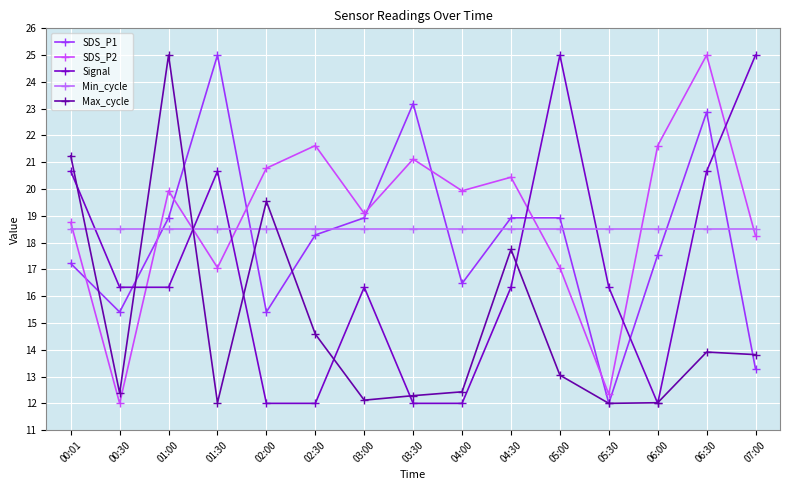

True or false: Signal and Max_cycle intersect in this chart.

True